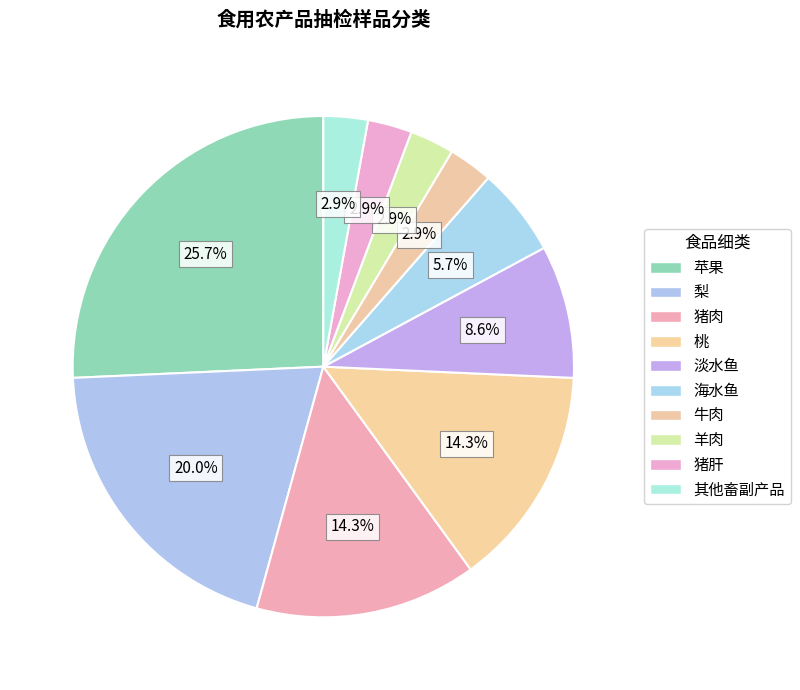

To the nearest percent, what percentage of the pie is 苹果?

26%